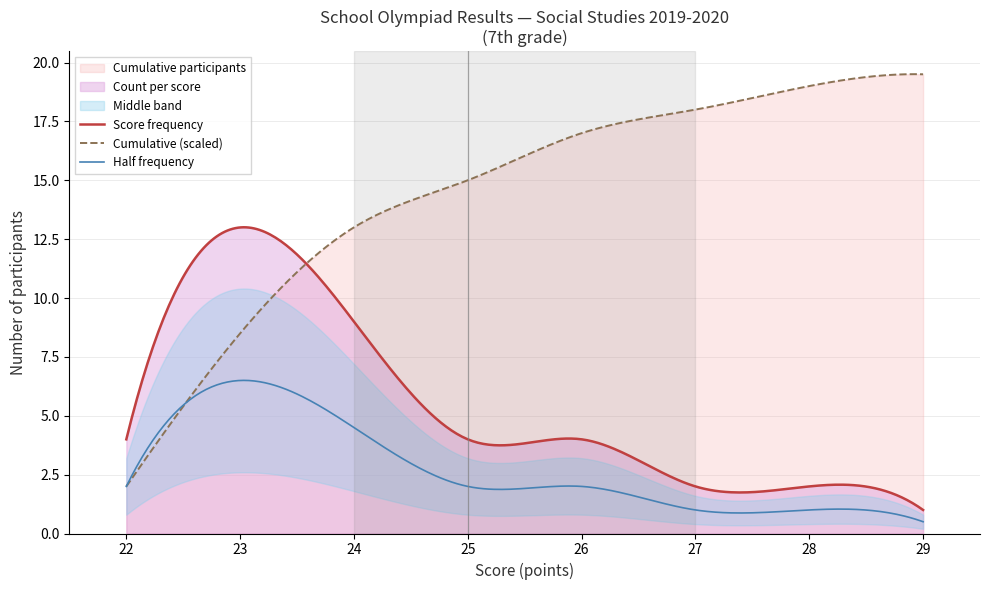

True or false: Score frequency and Half frequency intersect in this chart.

False